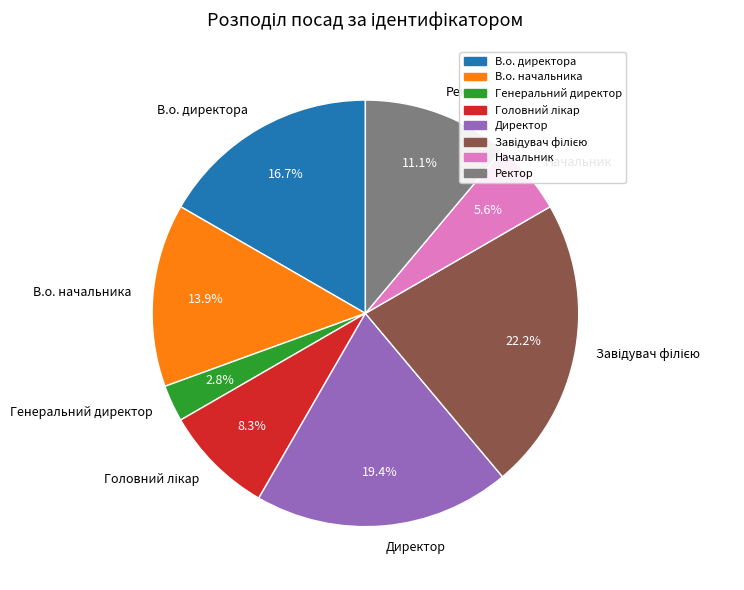

What percentage do В.о. директора and Ректор together represent?

27.8%